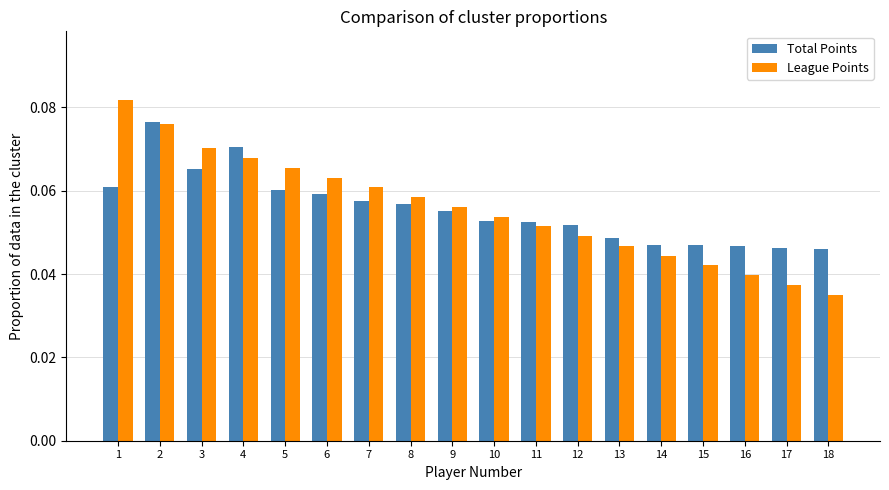

Count the number of data series in this chart.

2